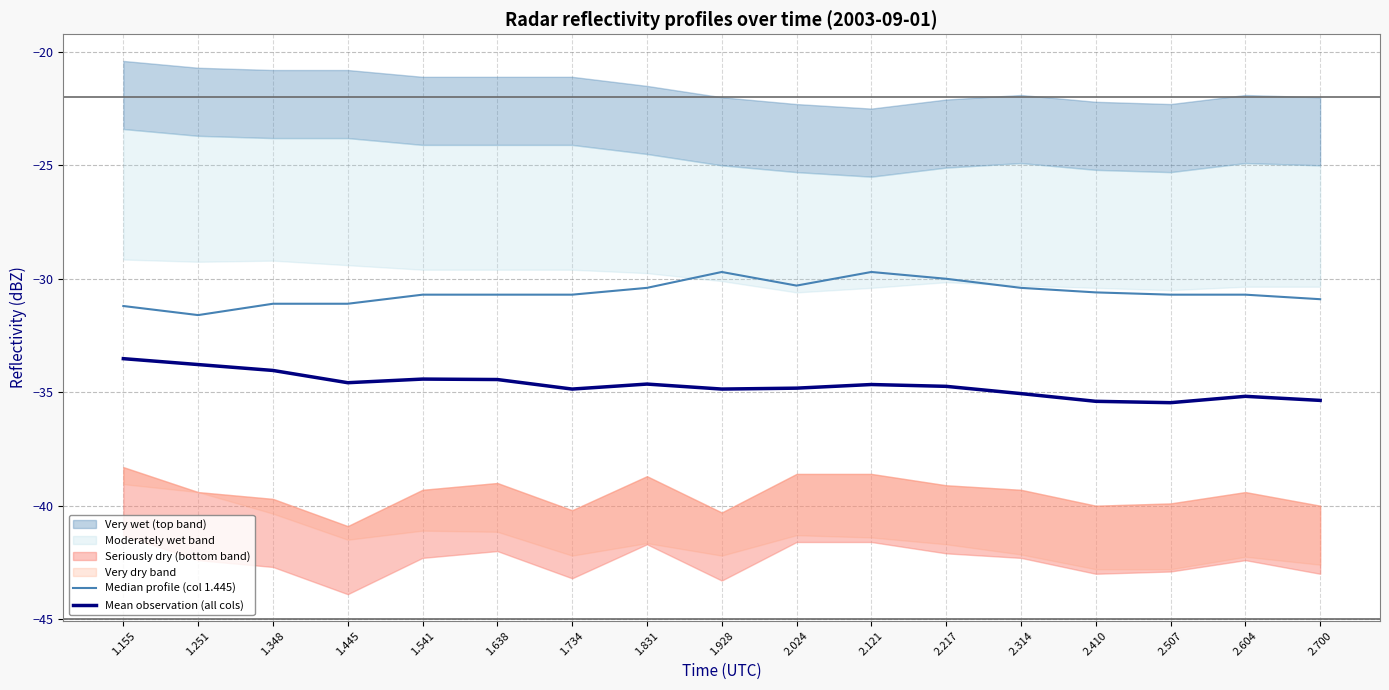

How many data points in Median profile (col 1.445) are above -30?

2